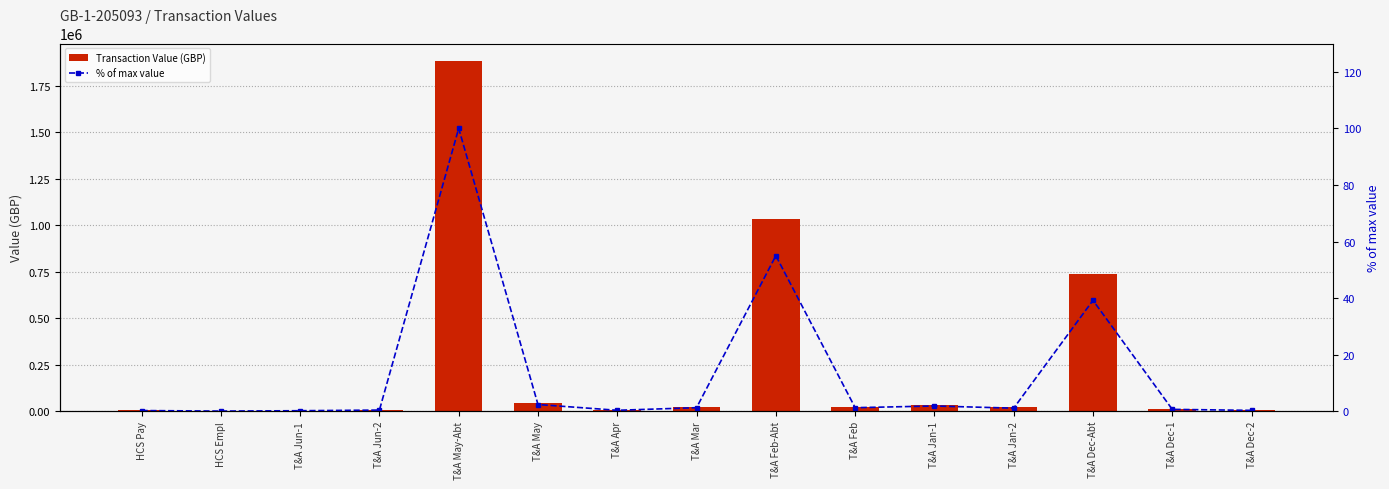

Count the number of data series in this chart.

2